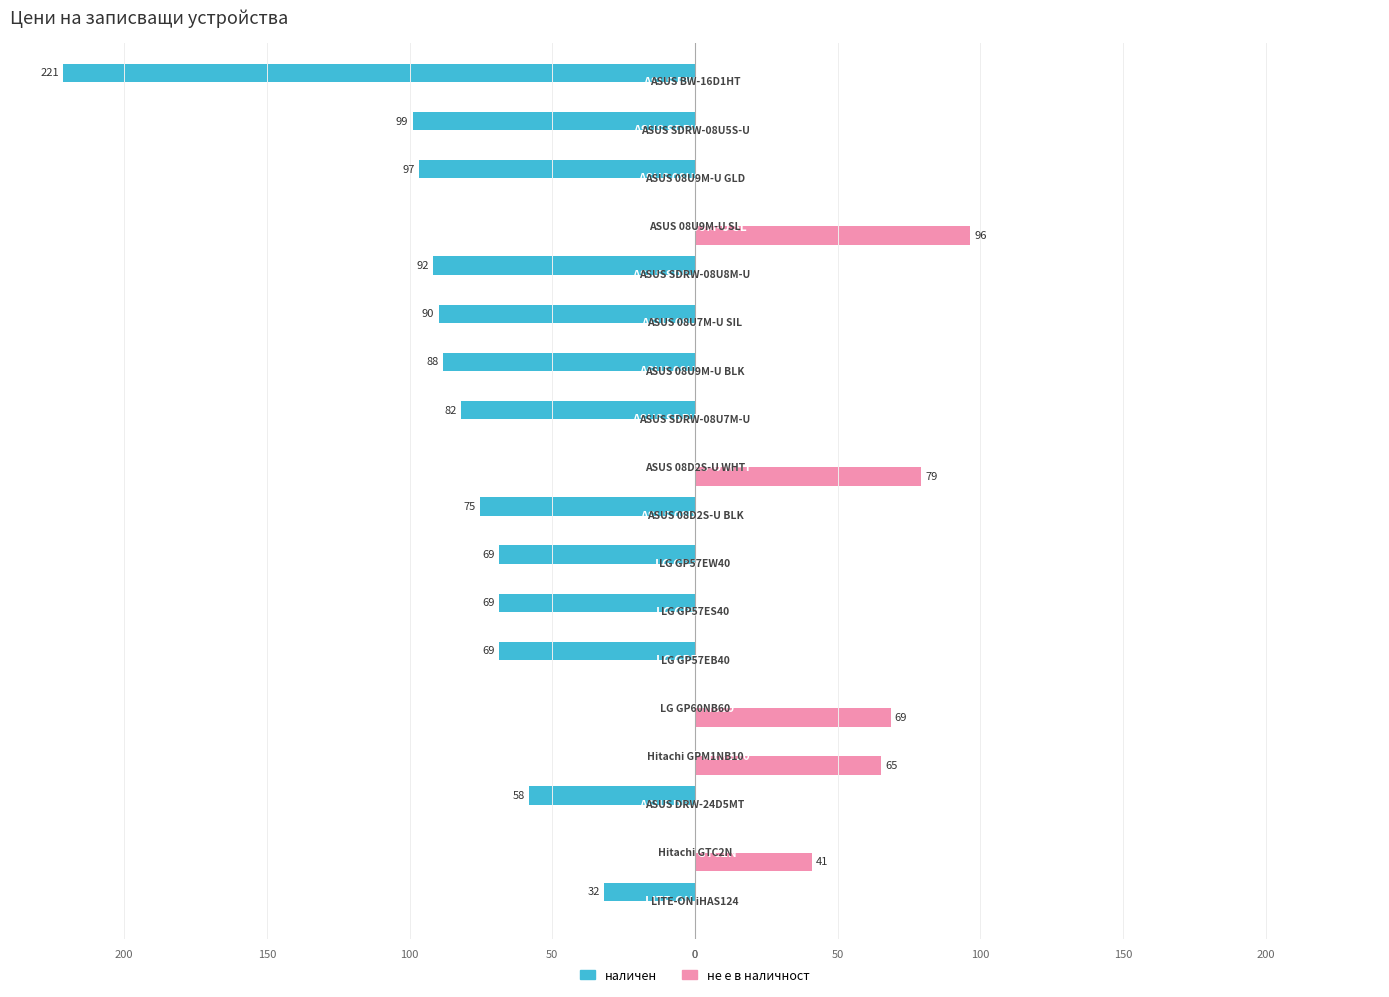

Reading right to left, transcribe all the data shown in this chart.

наличен: -221.3	-98.9	-96.7	0.0	-91.8	-89.9	-88.3	-81.9	0.0	-75.4	-68.5	-68.5	-68.5	0.0	0.0	-58.2	0.0	-31.9
не е в наличност: 0.0	0.0	0.0	96.3	0.0	0.0	0.0	0.0	79.1	0.0	0.0	0.0	0.0	68.5	65.1	0.0	40.9	0.0